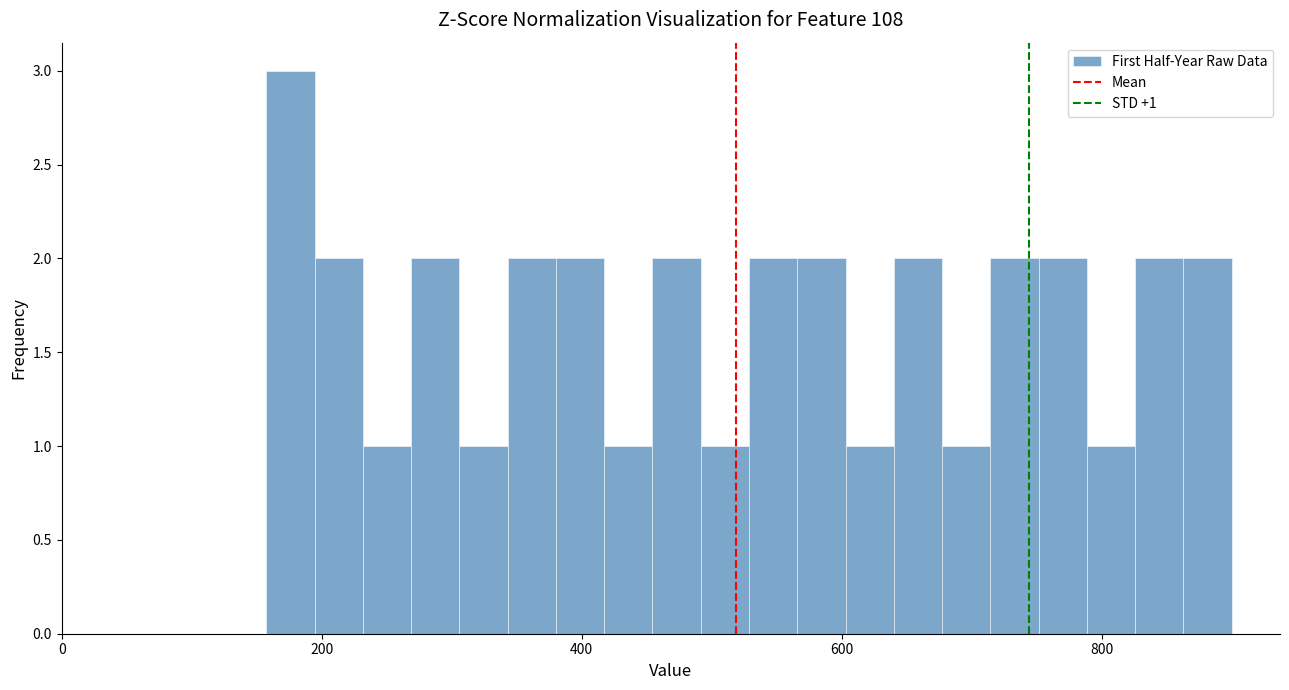

Read against the x-axis, roughly where is the centre of the tallest bar?

180